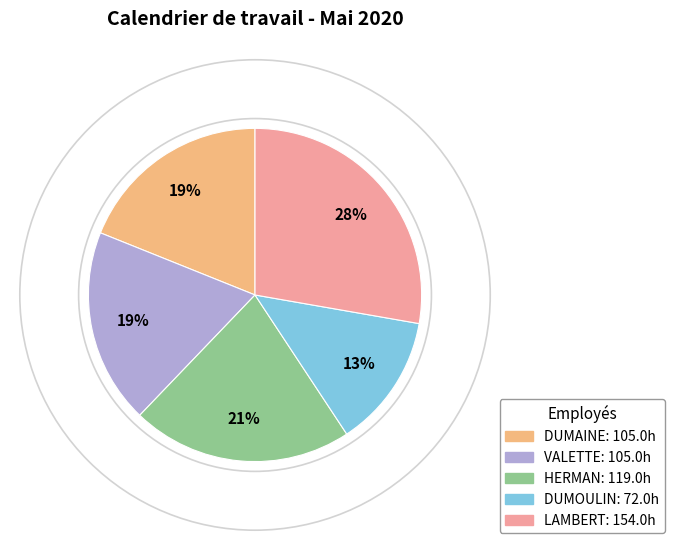

Count the number of slices in the pie.

5